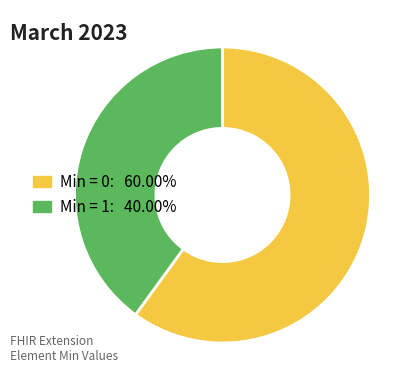

Is there a majority slice in this chart?

Yes